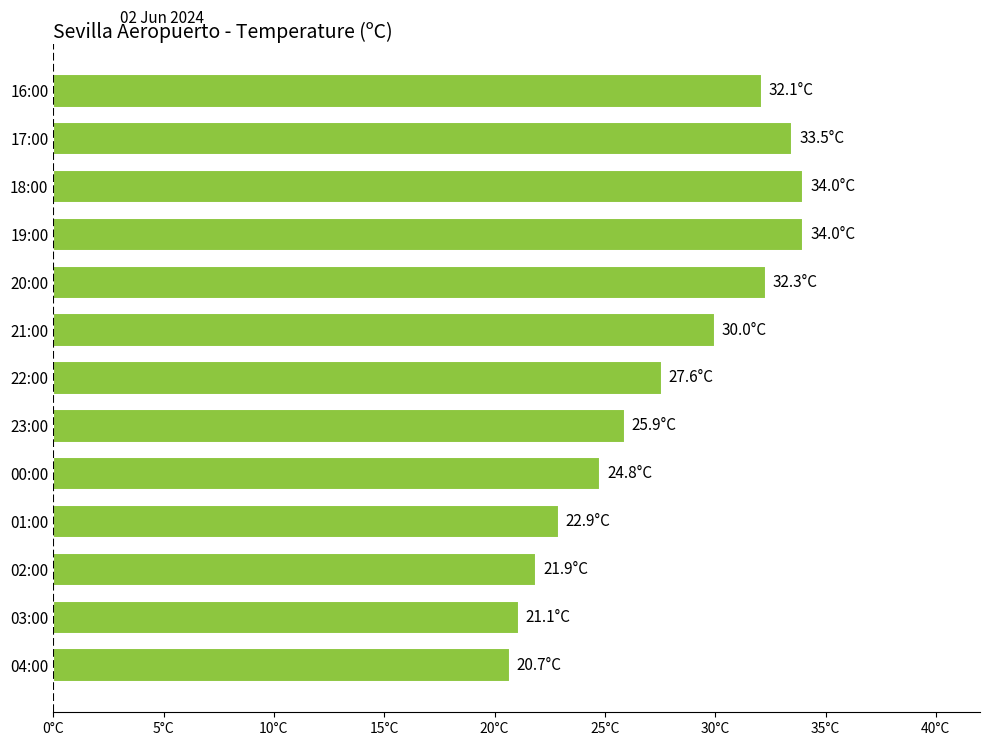

Are the bars horizontal?

Yes